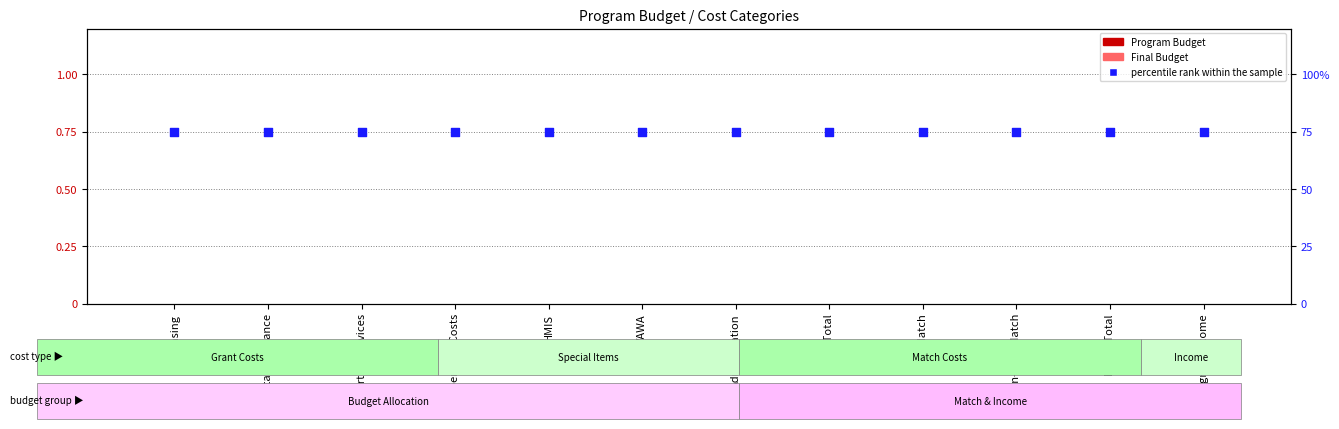

At how many categories does at least one series exceed 66?

12